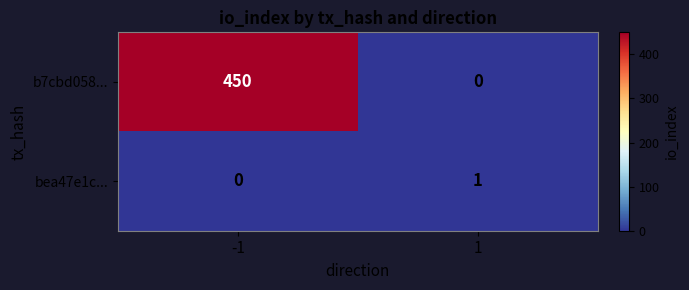

Between -1 and 1, which series saw the biggest shift?

b7cbd058...